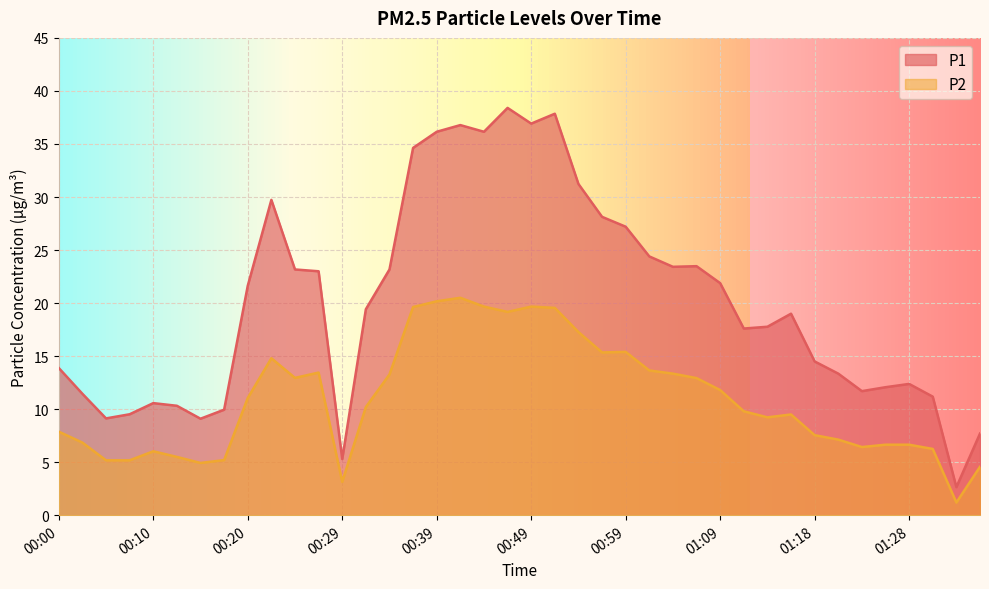

What is the maximum value shown in the chart?

38.4